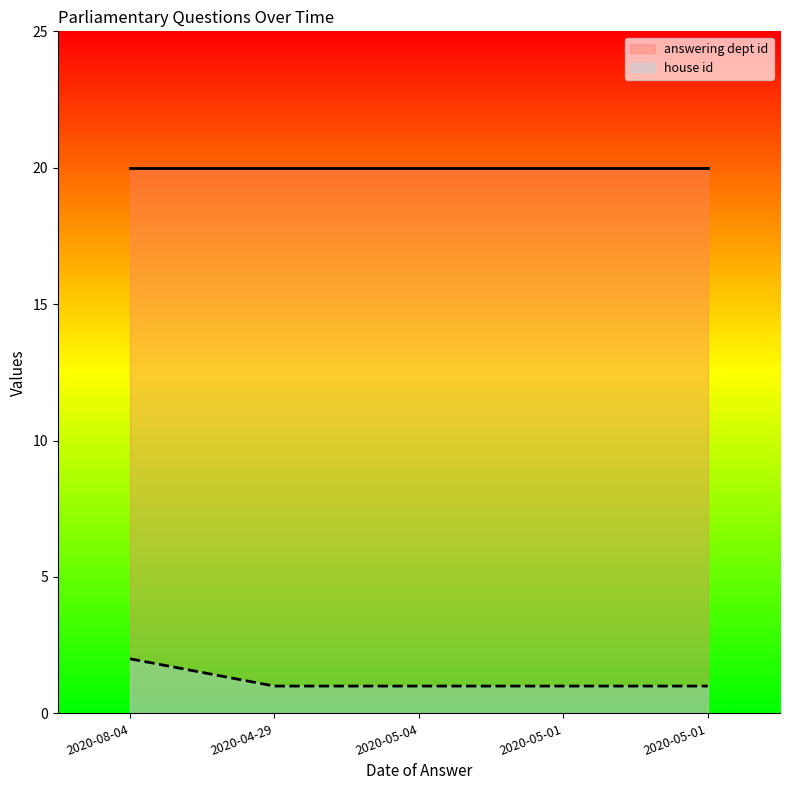

What is the greatest value displayed?

20